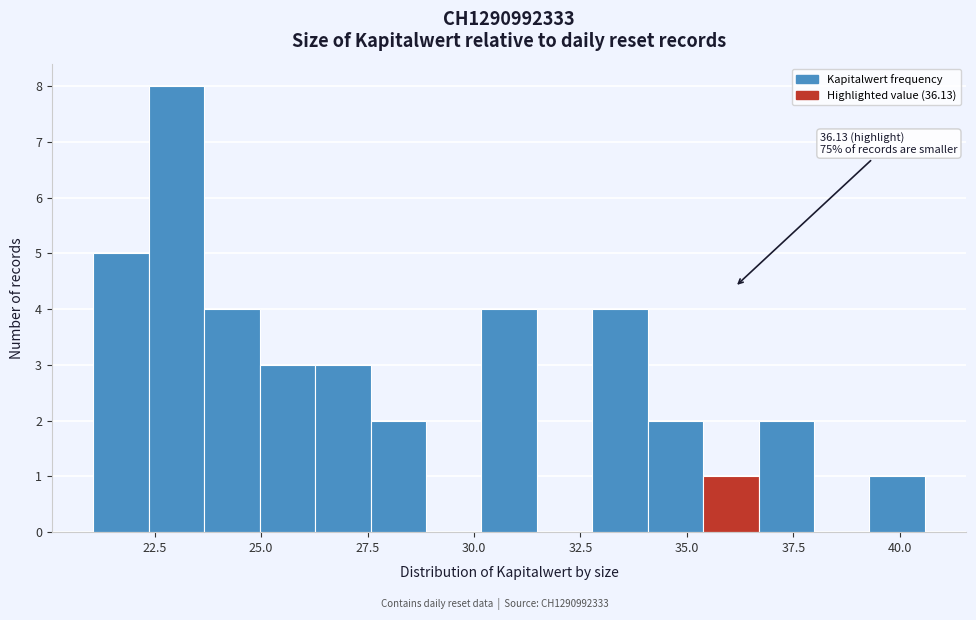

Read against the x-axis, roughly where is the centre of the tallest bar?

23.0